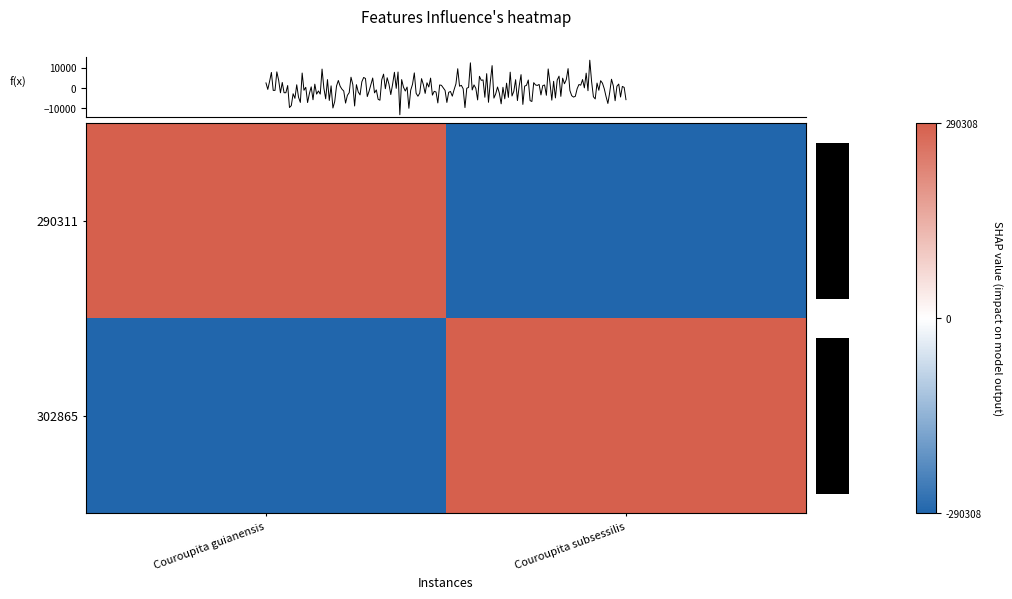

Which category has the lowest value in the 290311 series?

Couroupita subsessilis